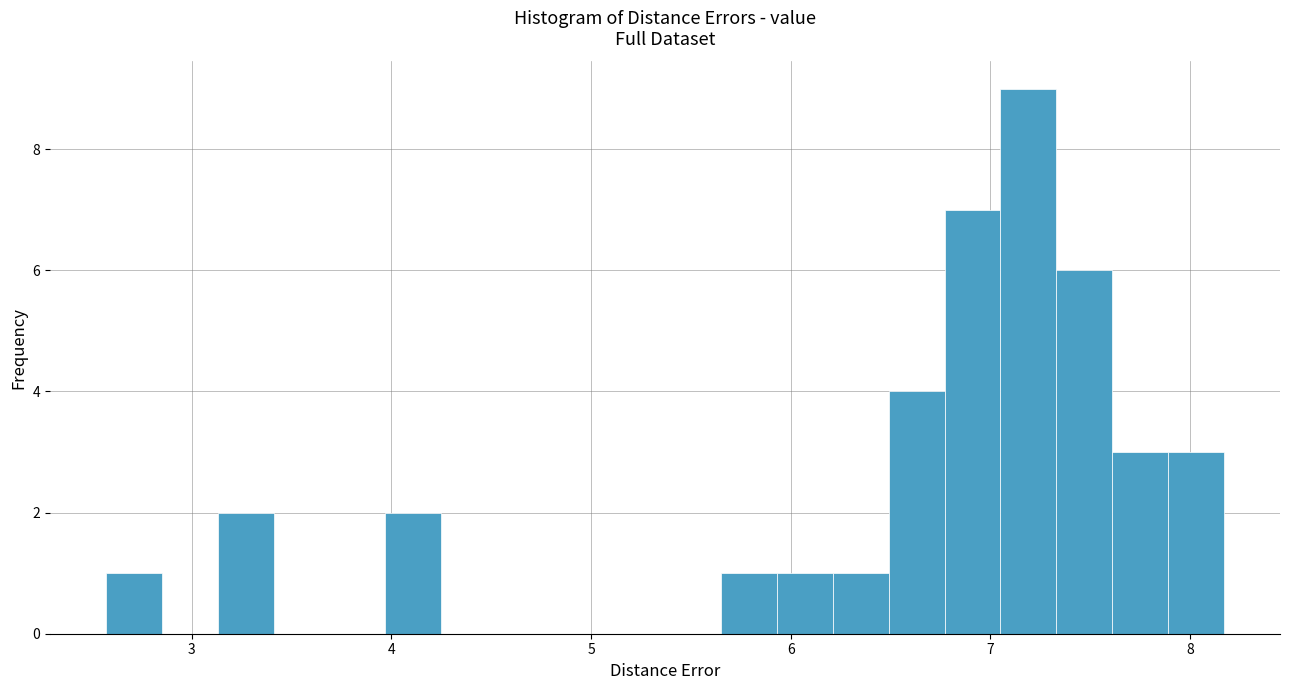

Read against the x-axis, roughly where is the centre of the tallest bar?

7.2